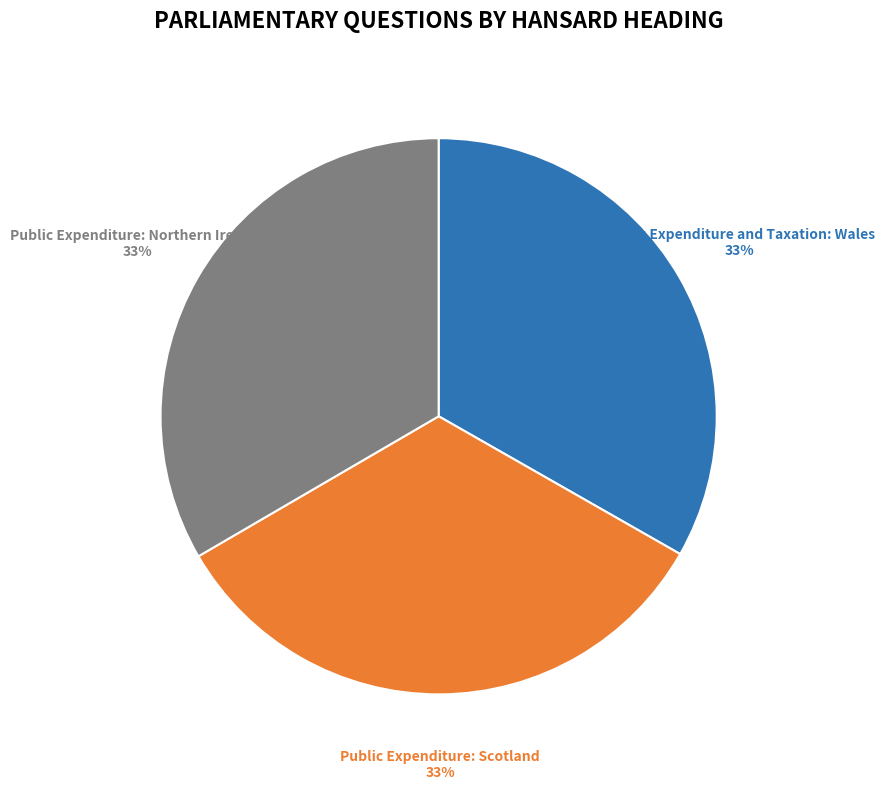

Approximately how many times larger is the value at Public Expenditure: Scotland compared to Public Expenditure and Taxation: Wales?

1.0